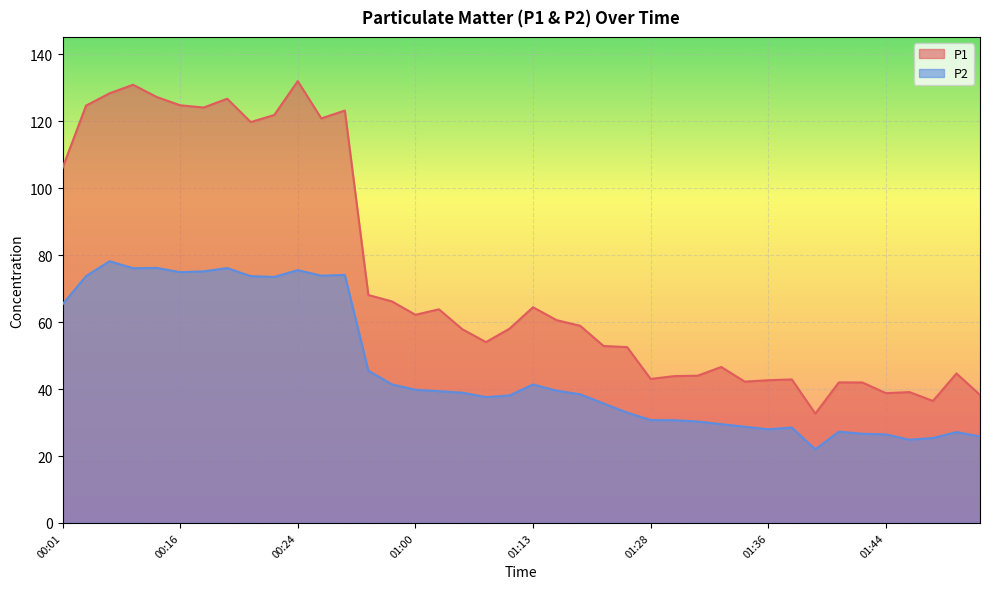

How many data points in P2 are above 38?

22